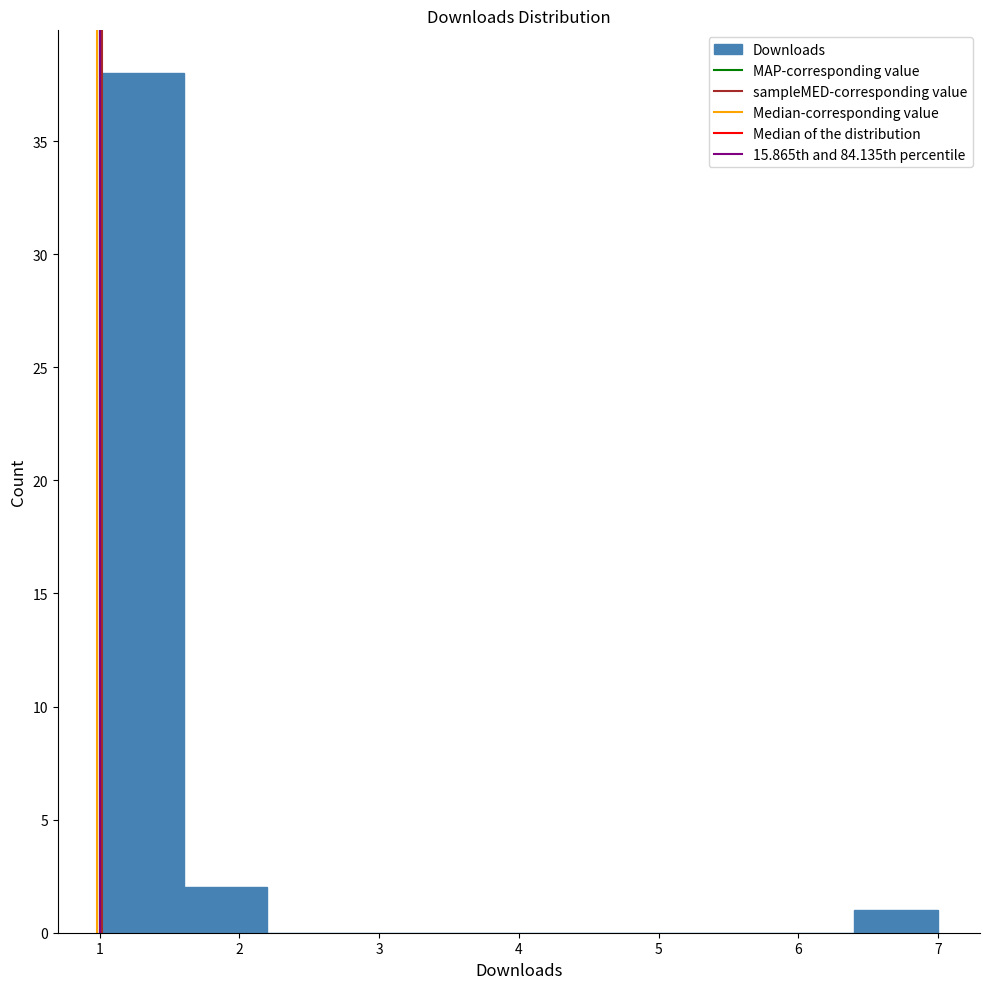

What is the height of the bar covering 1.6 to 2.2 on the x-axis? The values are not printed on the chart, so give them approximately, as read against the axis.

2